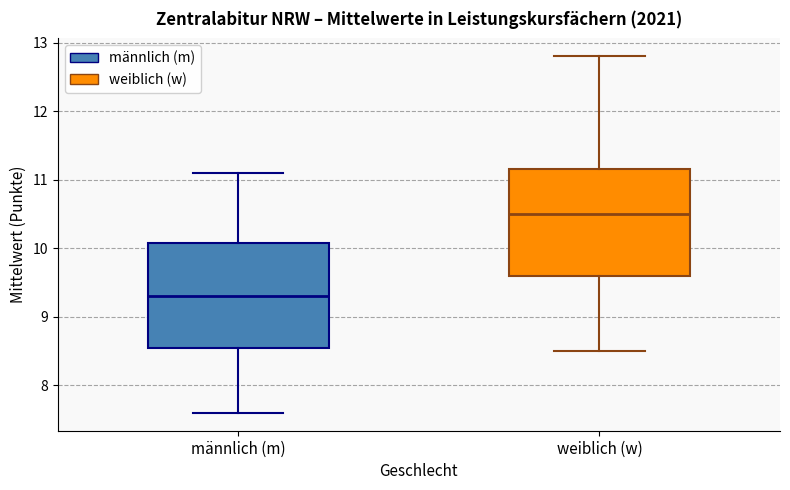

Reading left to right, read every box against the y-axis: the position of its median line, the range the box covers, and the ends of its whiskers. The values are not printed on the chart, so give them approximately, as read against the axis.

männlich (m): median 9.3, box 8.6 to 10.1, whiskers 7.6 to 11.1
weiblich (w): median 10.5, box 9.6 to 11.2, whiskers 8.5 to 12.8